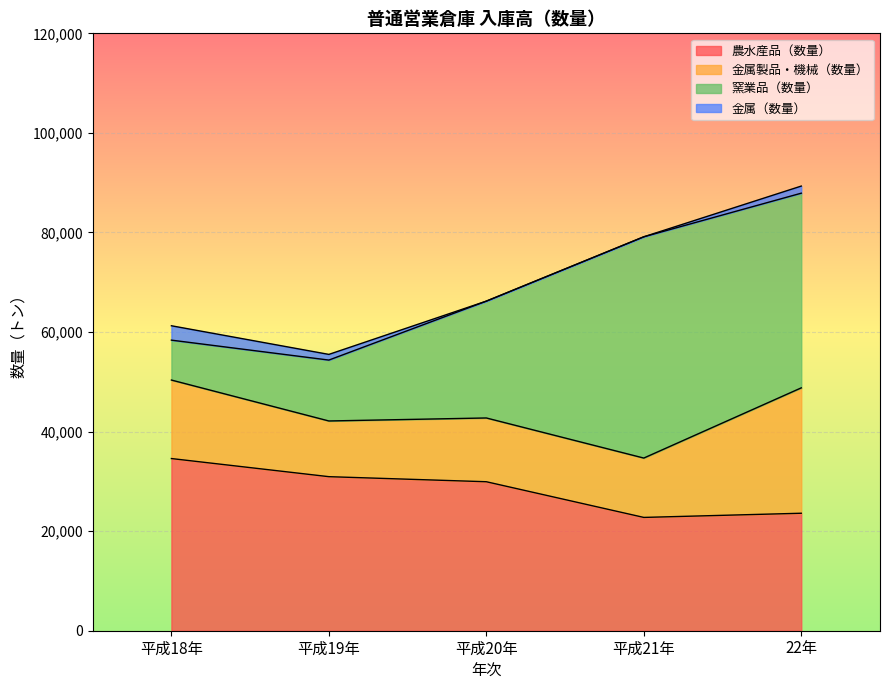

List the labels in order of 農水産品（数量） value, largest first.

平成18年, 平成19年, 平成20年, 22年, 平成21年